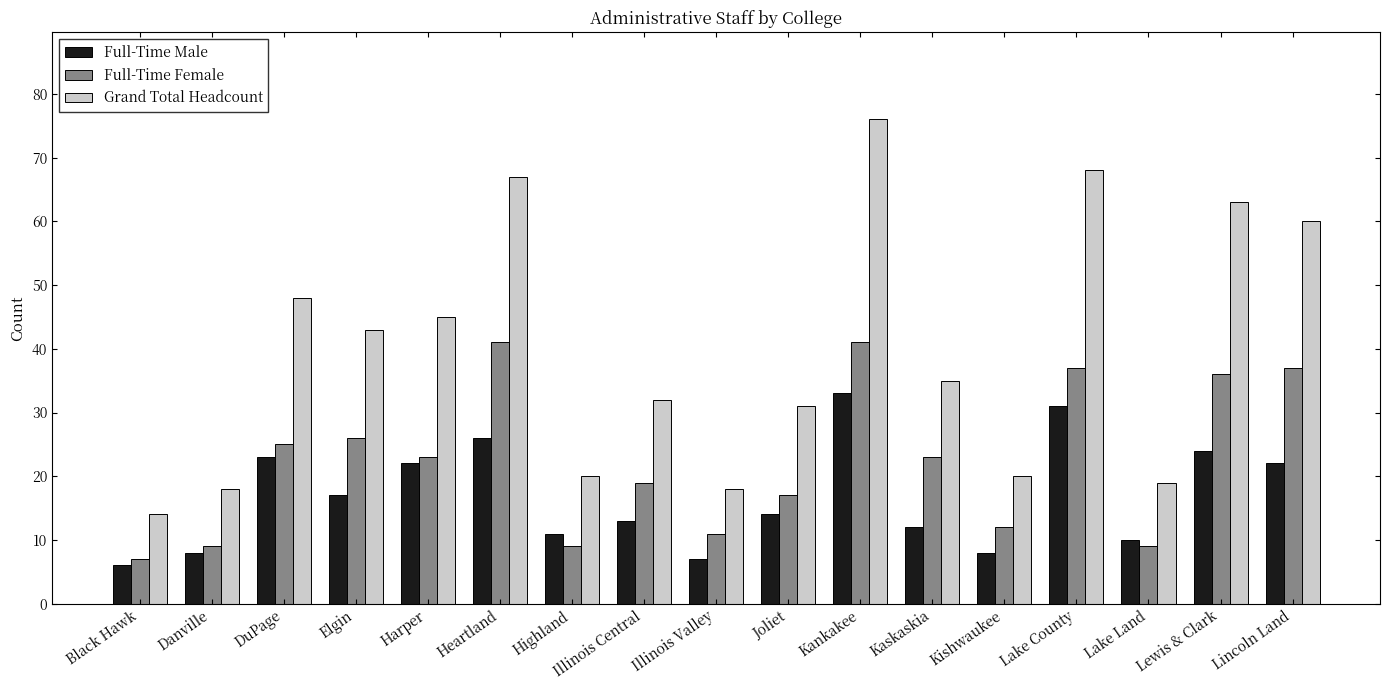

At how many categories does at least one series exceed 30?

11